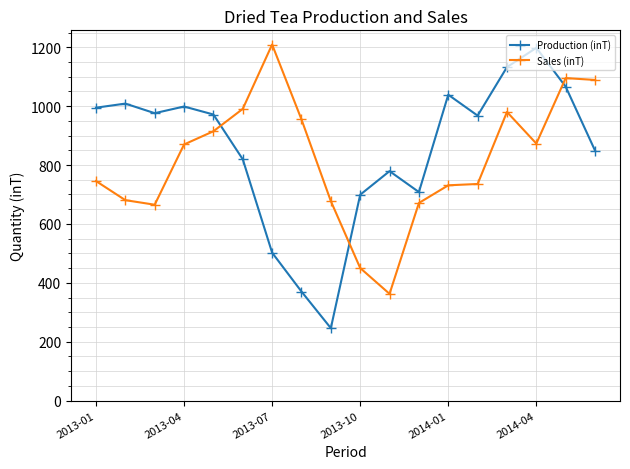

How many times do Sales (inT) and Production (inT) cross each other?

3